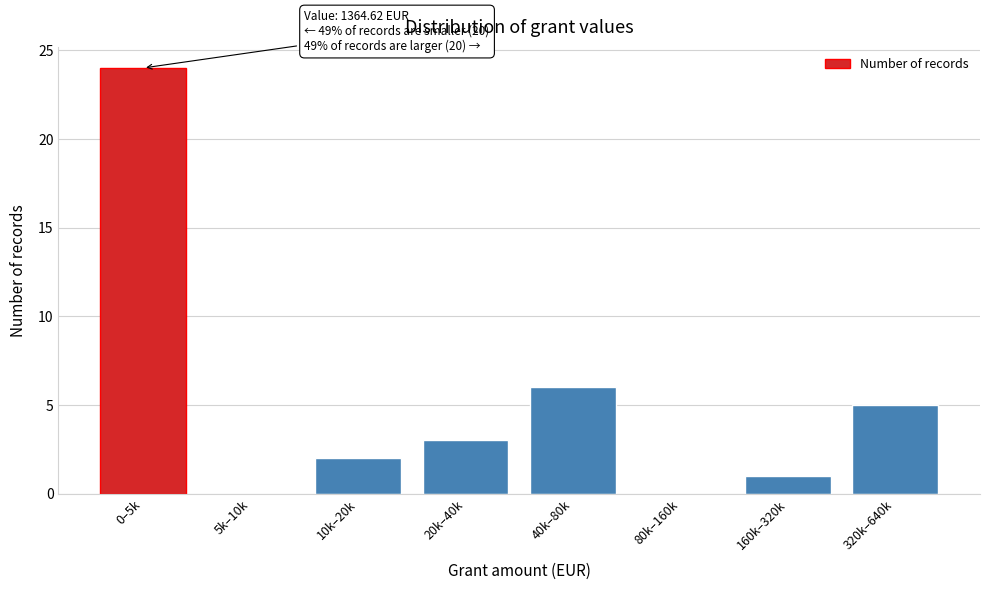

Reading left to right, what are all the values shown in this chart?

0–5k=24	5k–10k=0	10k–20k=2	20k–40k=3	40k–80k=6	80k–160k=0	160k–320k=1	320k–640k=5